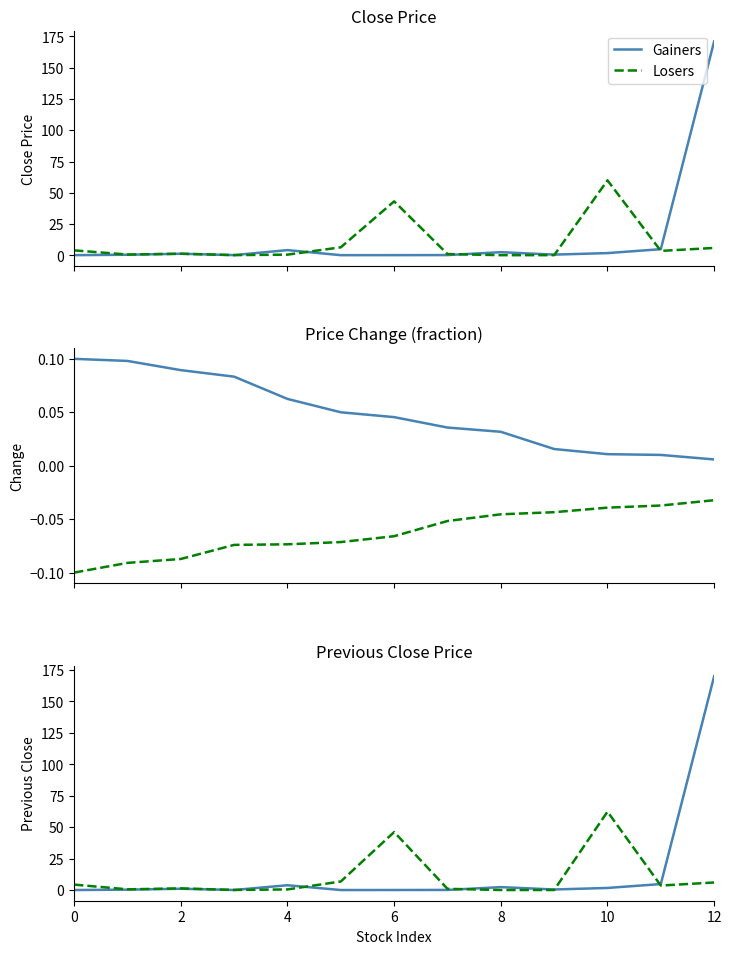

What is the difference between the maximum and minimum values in the Losers series?

62.2